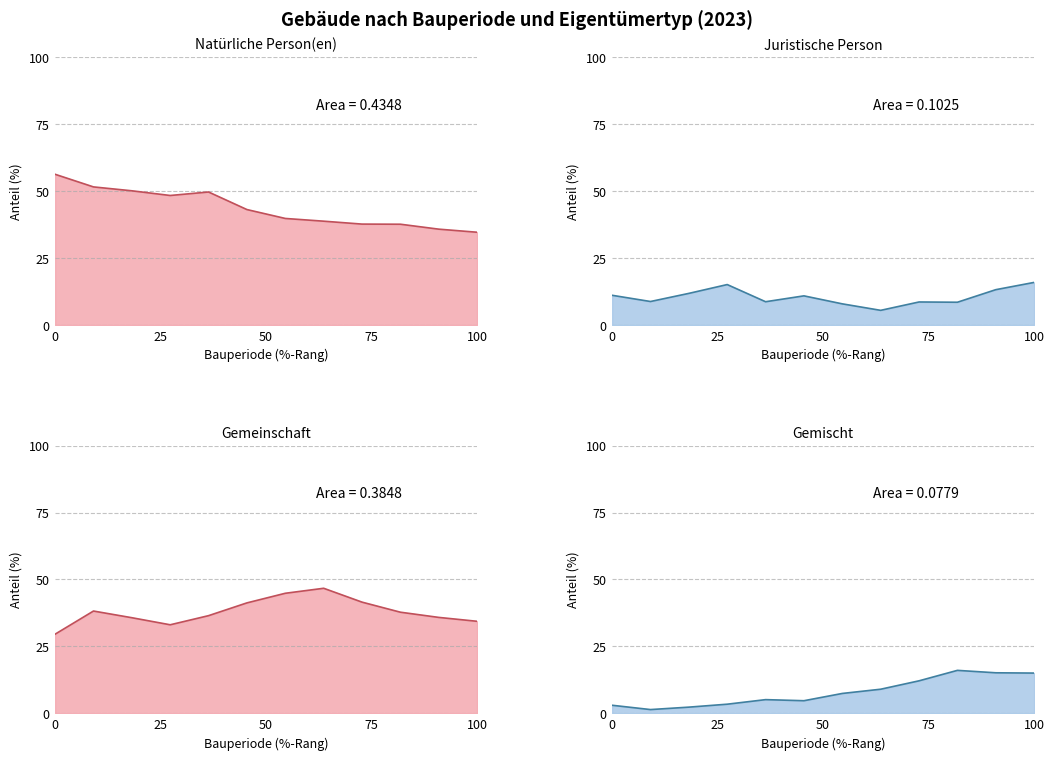

Which series has the largest total across all categories?

Natürliche Person(en)